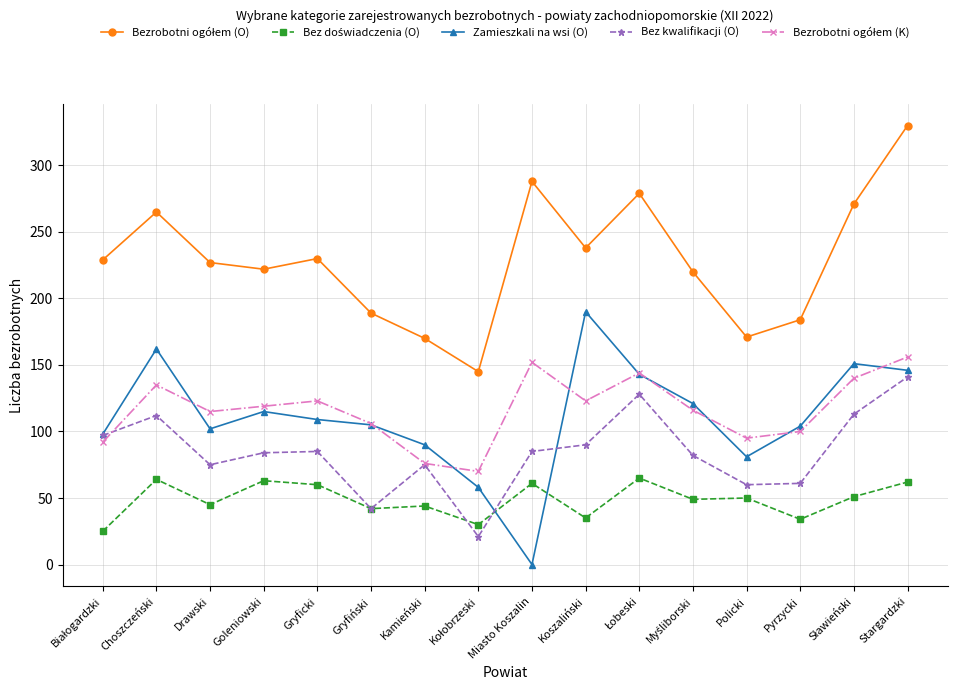

What position from the left is Goleniowski?

4